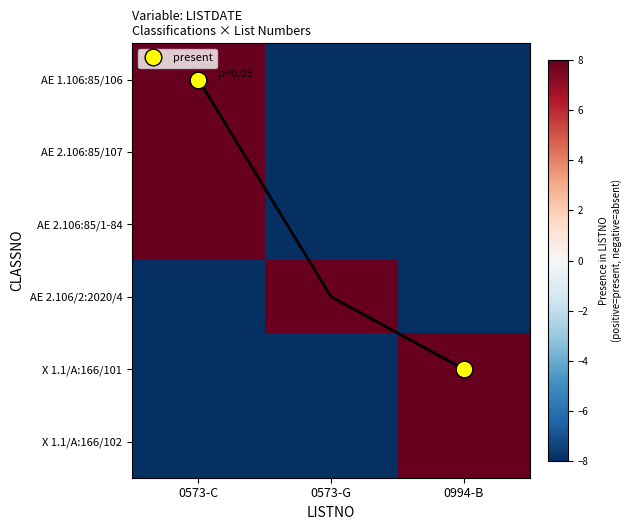

Rank the categories by AE 2.106:85/107 value from highest to lowest.

0573-C, 0573-G, 0994-B